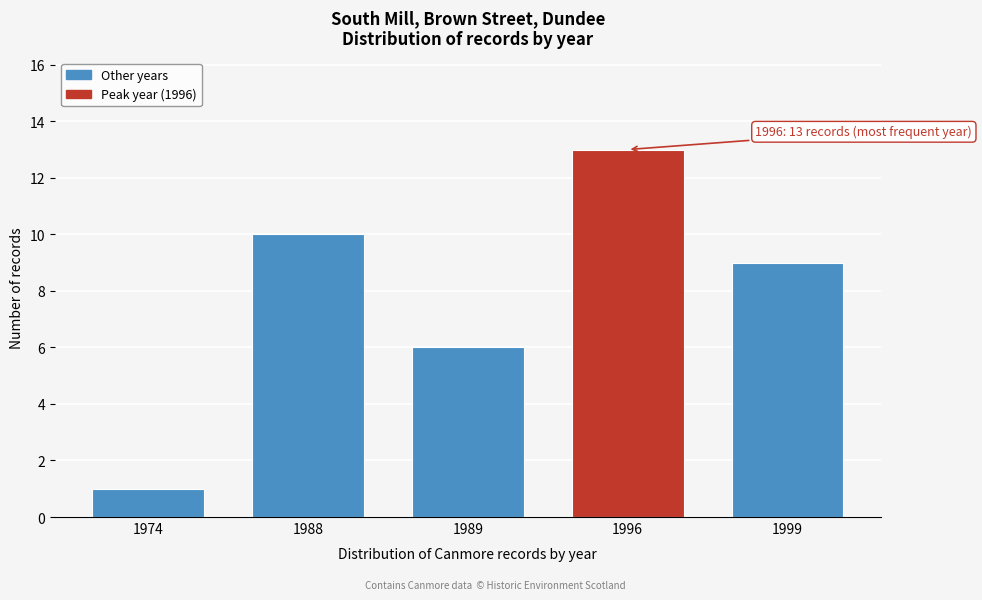

Reading left to right, what are all the values shown in this chart?

1974=1	1988=10	1989=6	1996=13	1999=9